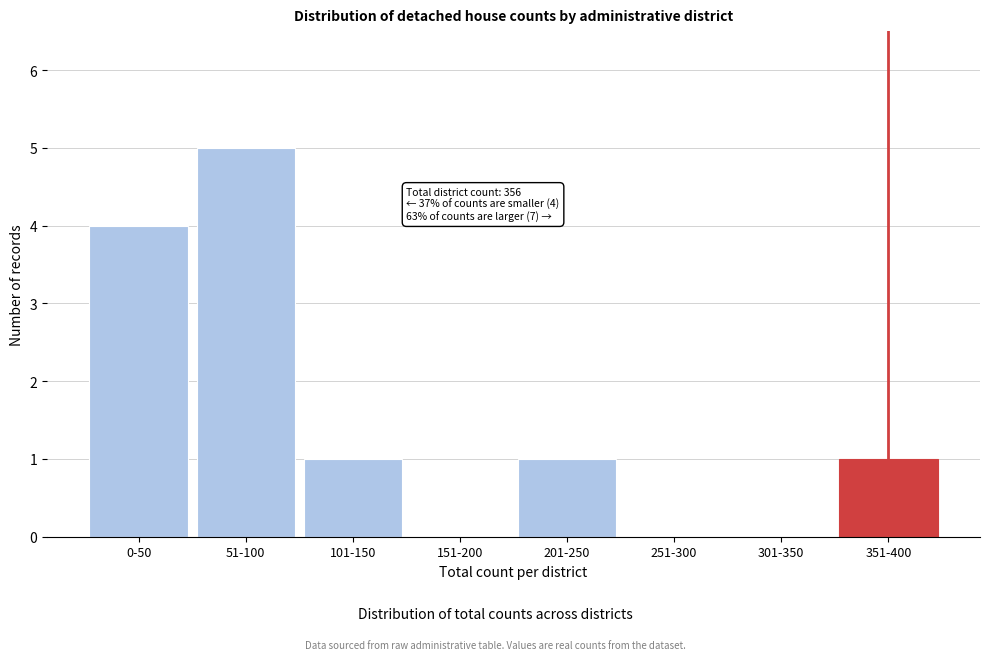

Reading right to left, what are all the values shown in this chart?

351-400=1	301-350=0	251-300=0	201-250=1	151-200=0	101-150=1	51-100=5	0-50=4